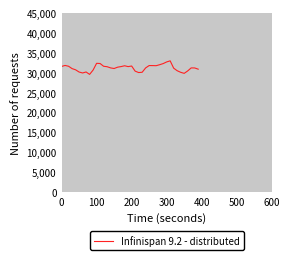

What is the maximum value shown in the chart?

33019.0